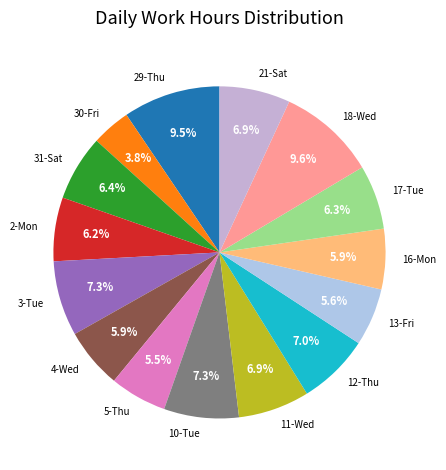

To the nearest percent, what is the difference between the 31-Sat and 3-Tue slice percentages?

1%